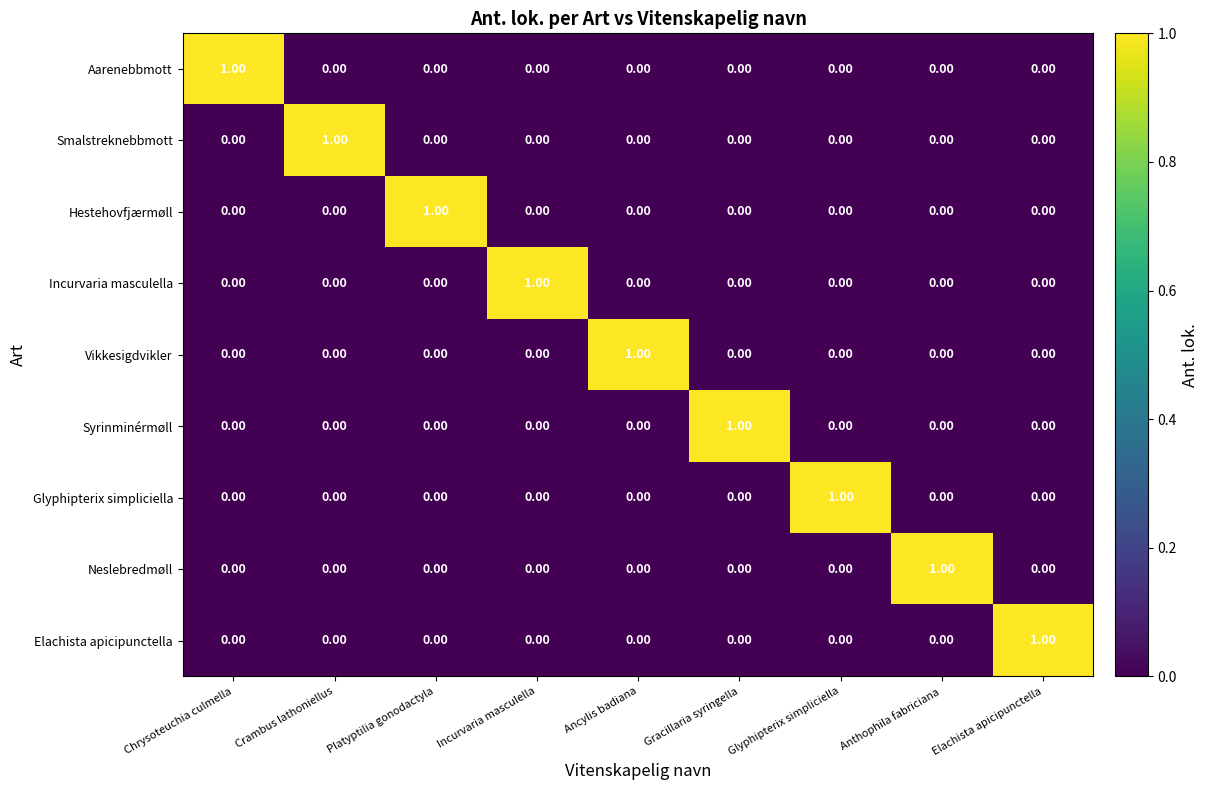

How many series are shown in this chart?

9